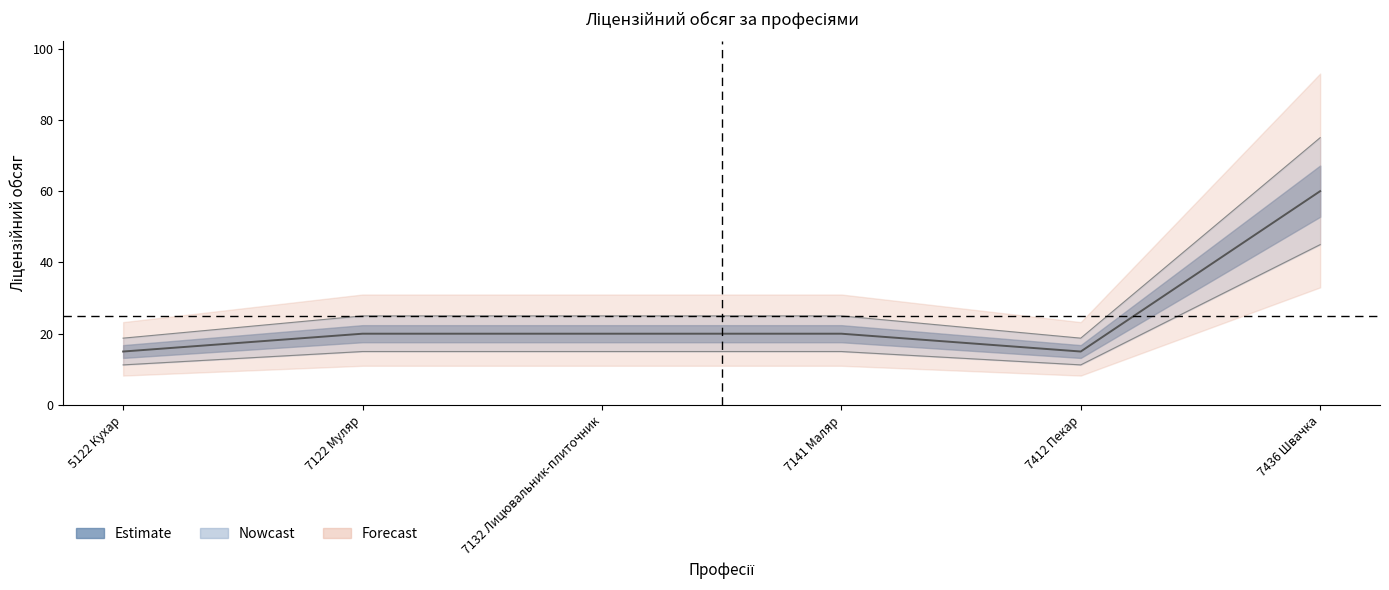

The chart shows a value of 60 at 7436 Швачка. True or false?

True